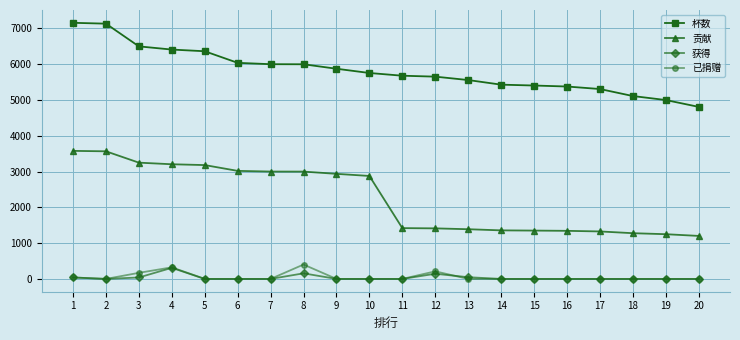

Which series has the largest range (max minus min)?

贡献